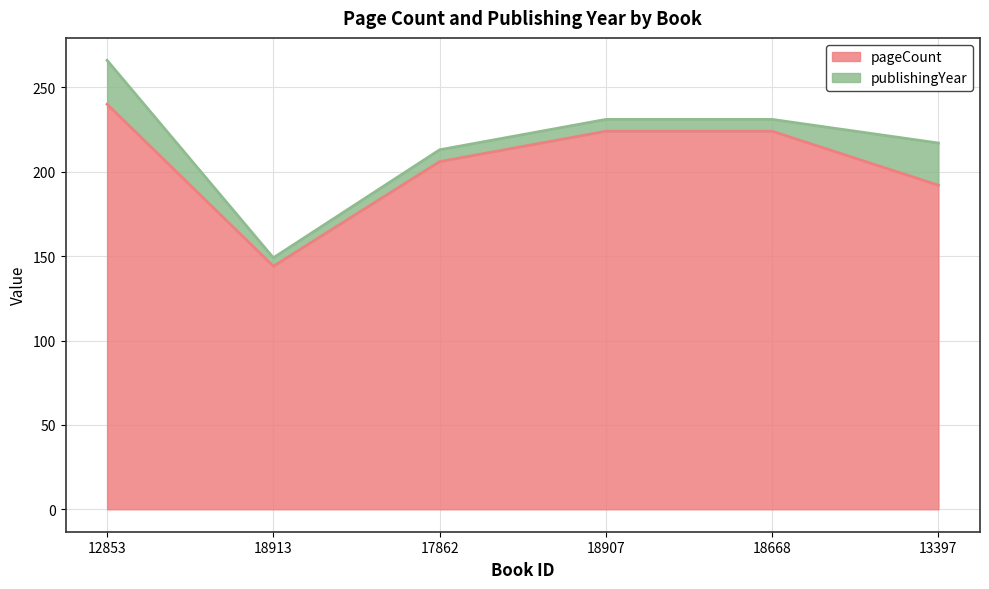

What is the difference between the maximum and second lowest values?

48